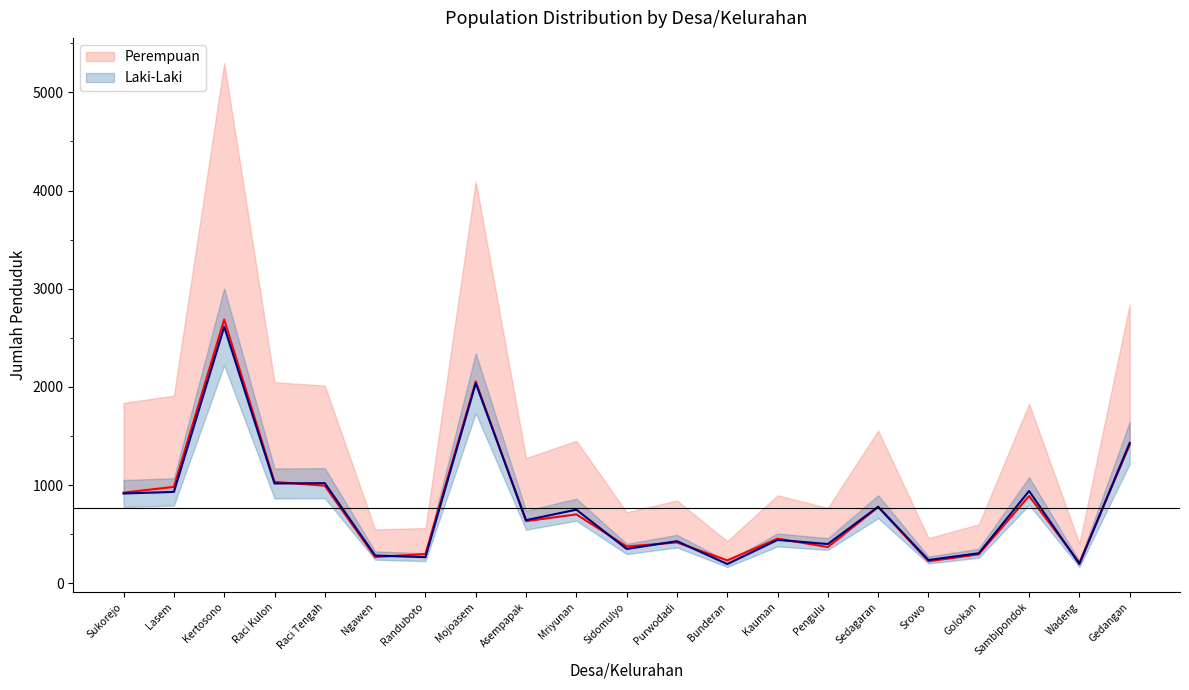

Reading left to right, what are all the values shown in this chart?

Perempuan: Sukorejo=923	Lasem=981	Kertosono=2686	Raci Kulon=1032	Raci Tengah=993	Ngawen=266	Randuboto=297	Mojoasem=2055	Asempapak=632	Mriyunan=701	Sidomulyo=374	Purwodadi=415	Bunderan=233	Kauman=454	Pengulu=368	Sedagaran=775	Srowo=223	Golokan=294	Sambipondok=888	Wadeng=209	Gedangan=1410
Laki-Laki: Sukorejo=914	Lasem=930	Kertosono=2612	Raci Kulon=1016	Raci Tengah=1019	Ngawen=282	Randuboto=265	Mojoasem=2037	Asempapak=642	Mriyunan=749	Sidomulyo=349	Purwodadi=428	Bunderan=195	Kauman=441	Pengulu=399	Sedagaran=779	Srowo=236	Golokan=305	Sambipondok=939	Wadeng=195	Gedangan=1429